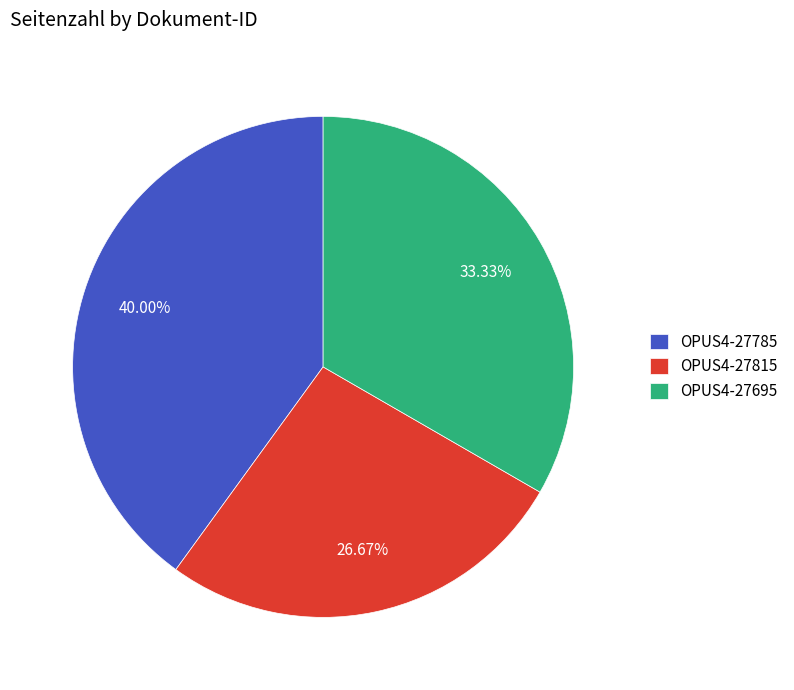

What percentage is the OPUS4-27785 slice, to the nearest percent?

40%